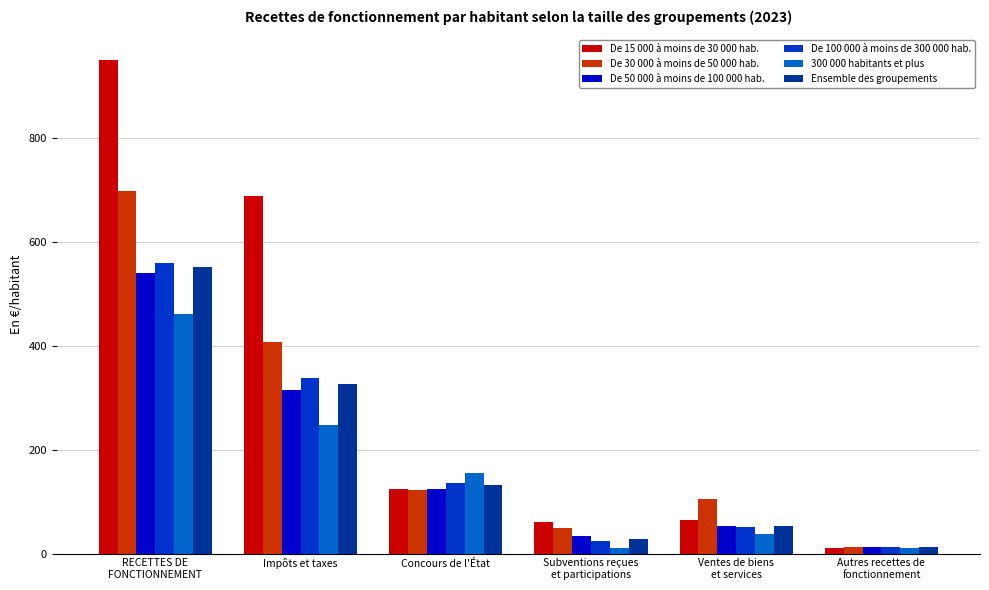

How many values in the De 100 000 à moins de 300 000 hab. series exceed 134?

3